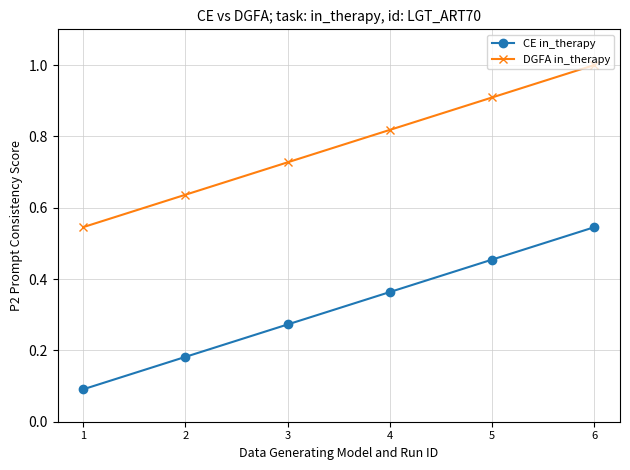

Is it true that CE in_therapy equals 0.3 at 6?

False